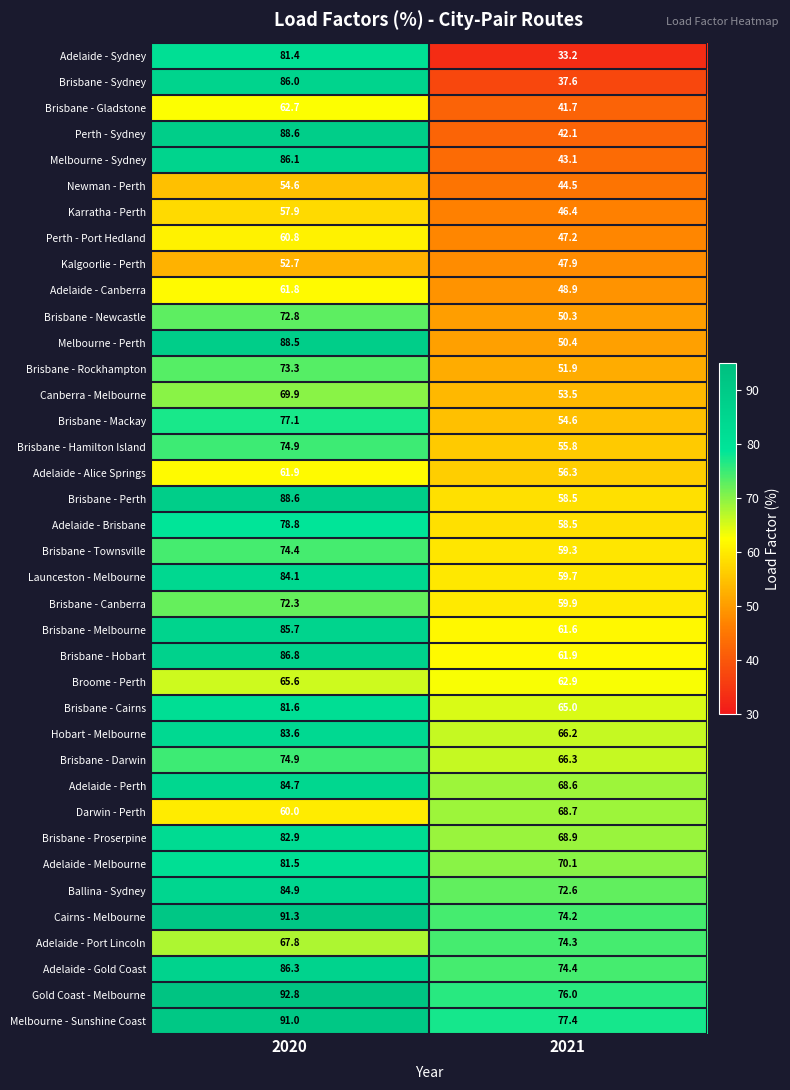

What is the smallest value displayed?

33.2